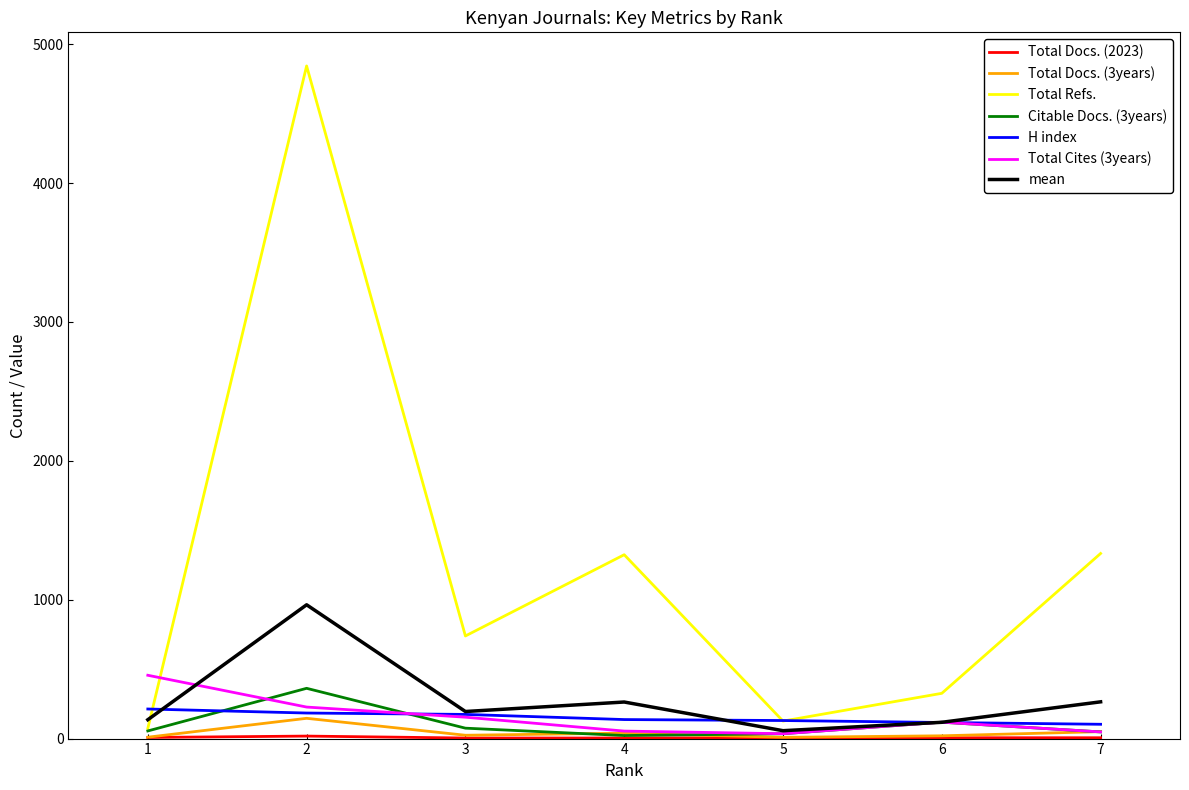

After their last crossing, which series has the higher values: Total Docs. (3years) or Citable Docs. (3years)?

Total Docs. (3years)